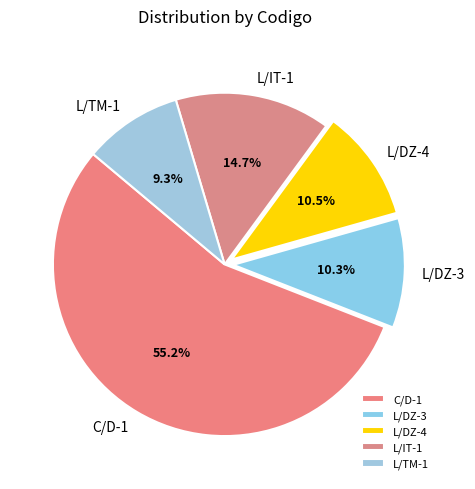

What percentage is the L/DZ-3 slice, to the nearest percent?

10%